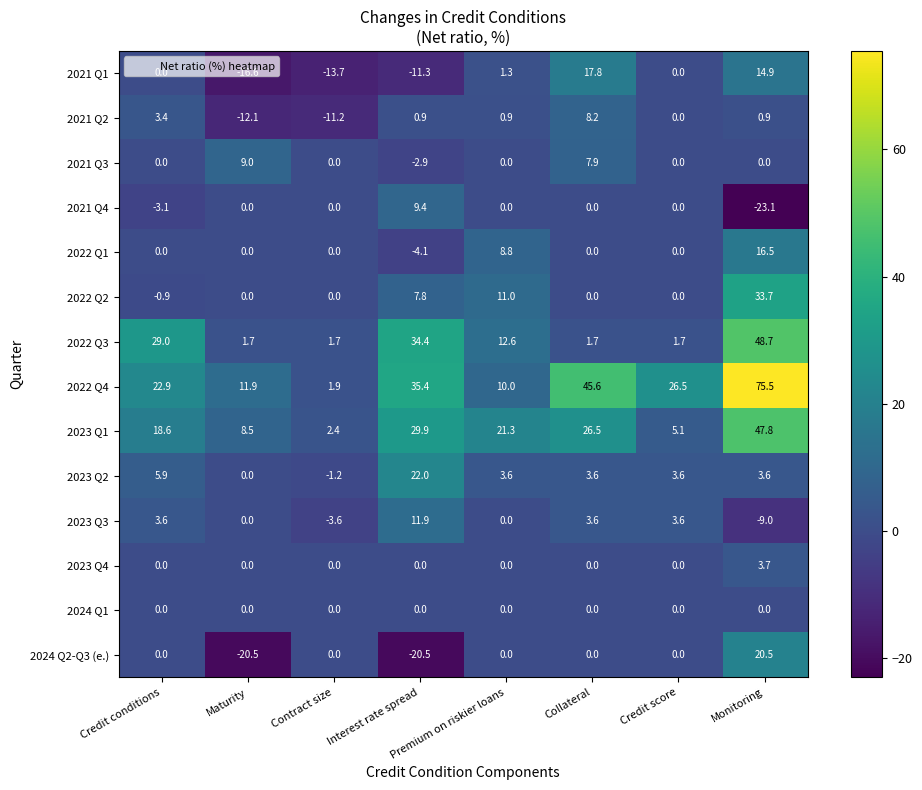

Where is 2021 Q4 nearest to the value -6?

Credit conditions